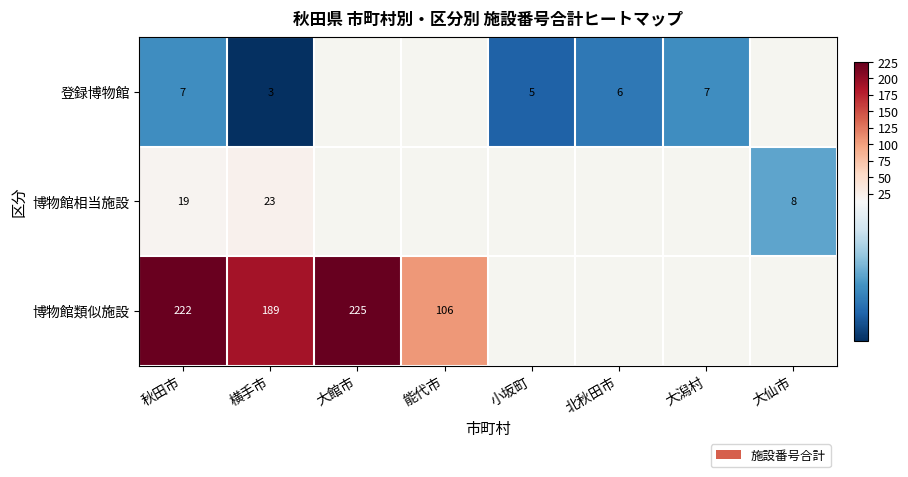

What is the sum of the 登録博物館 values at 秋田市 and 北秋田市?

13